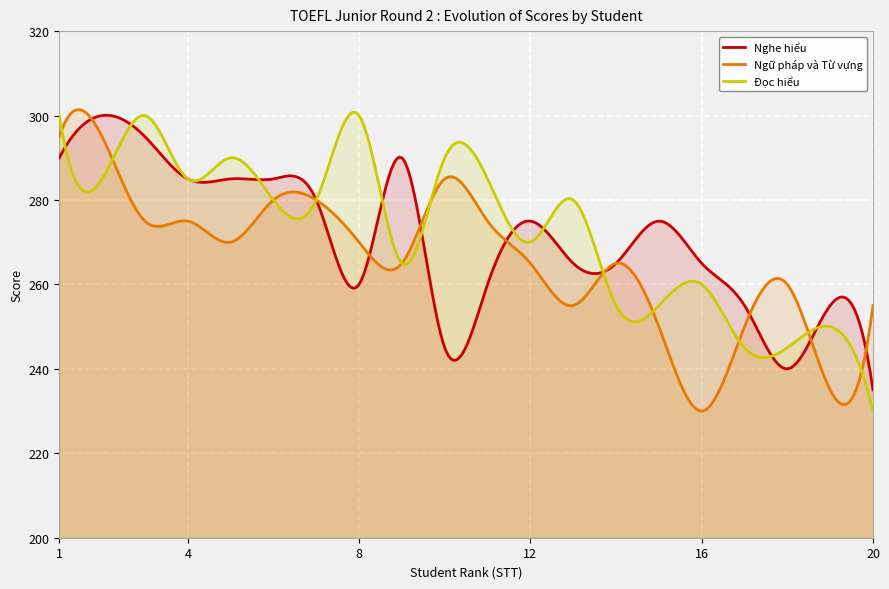

Between 2 and 6, which is larger?

2